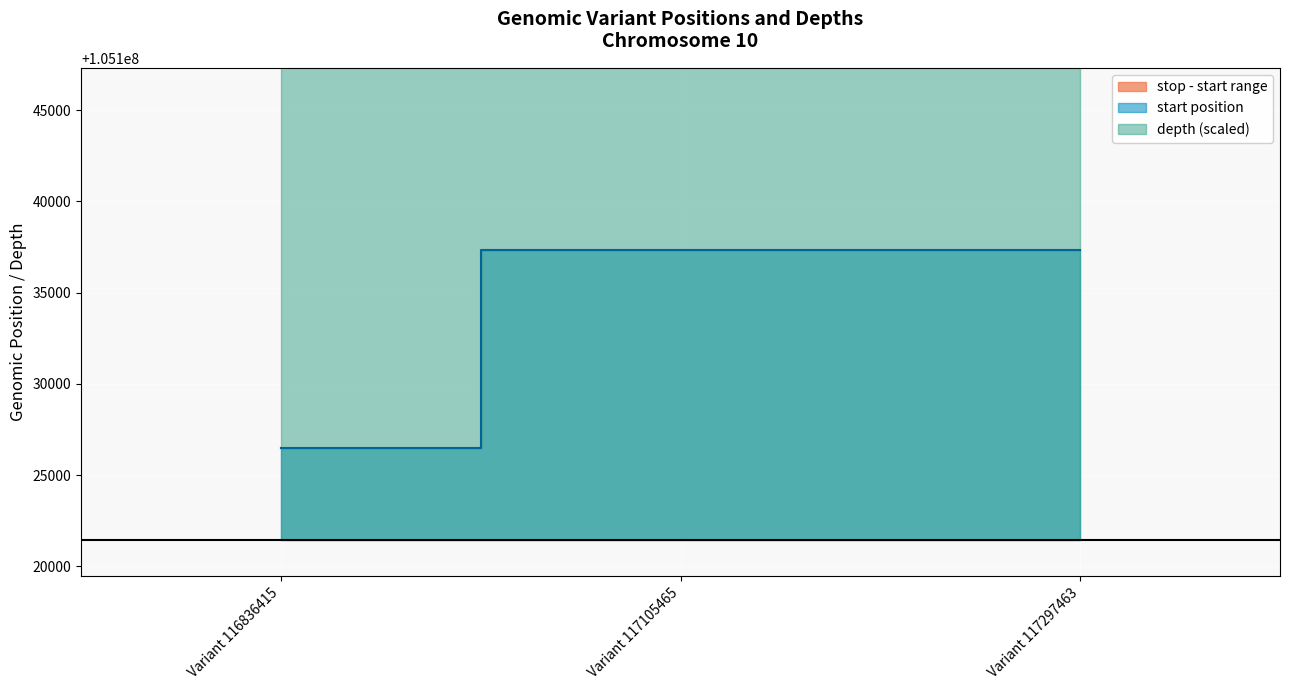

How many lines are shown in the chart?

3